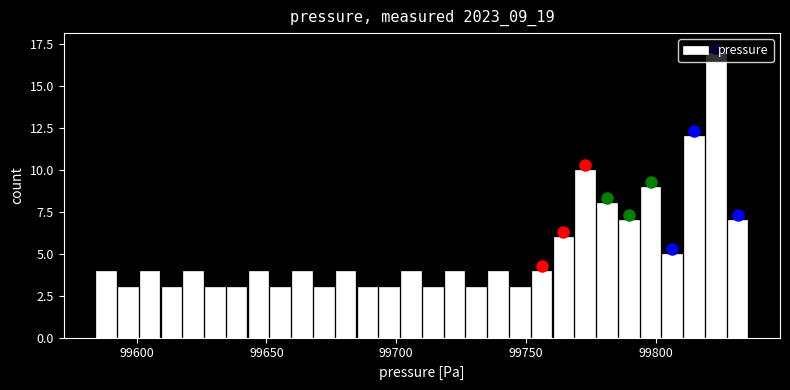

Read against the x-axis, roughly where is the centre of the tallest bar?

99825